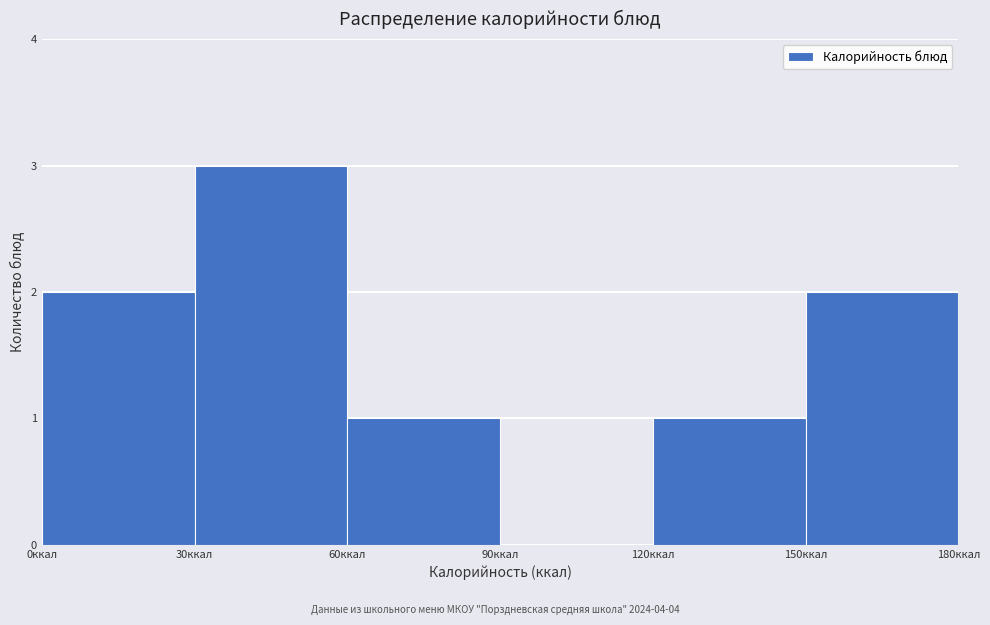

Which range on the x-axis has the tallest bar?

30 to 60